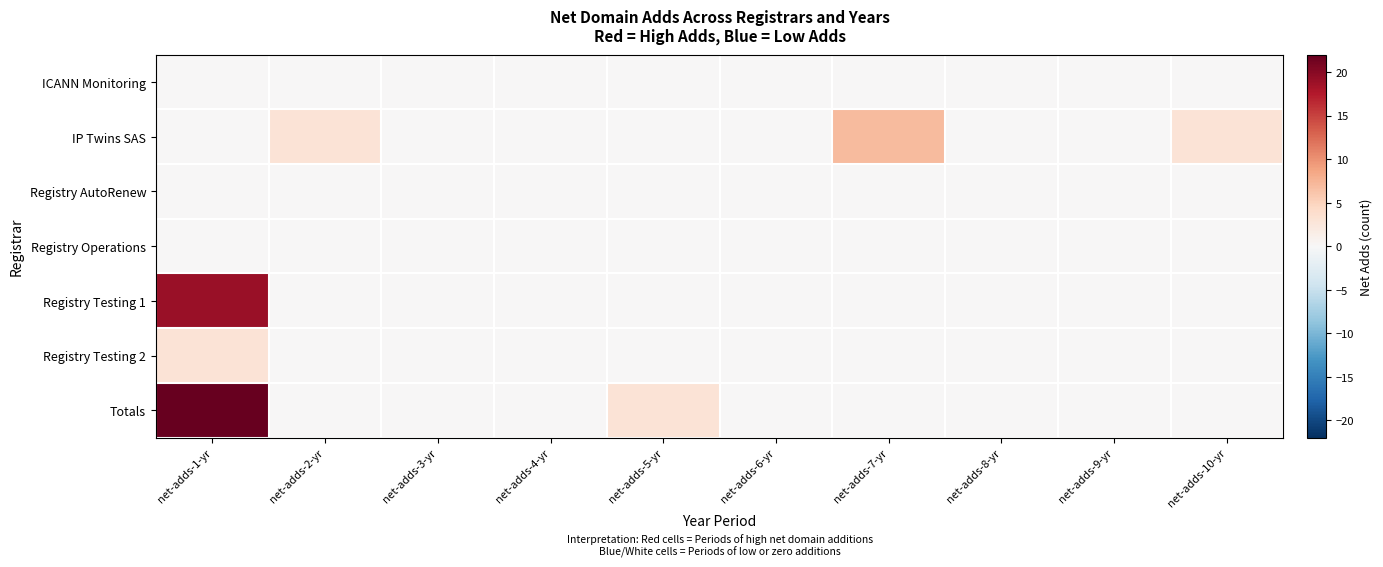

Which label corresponds to the largest value in the chart?

net-adds-1-yr